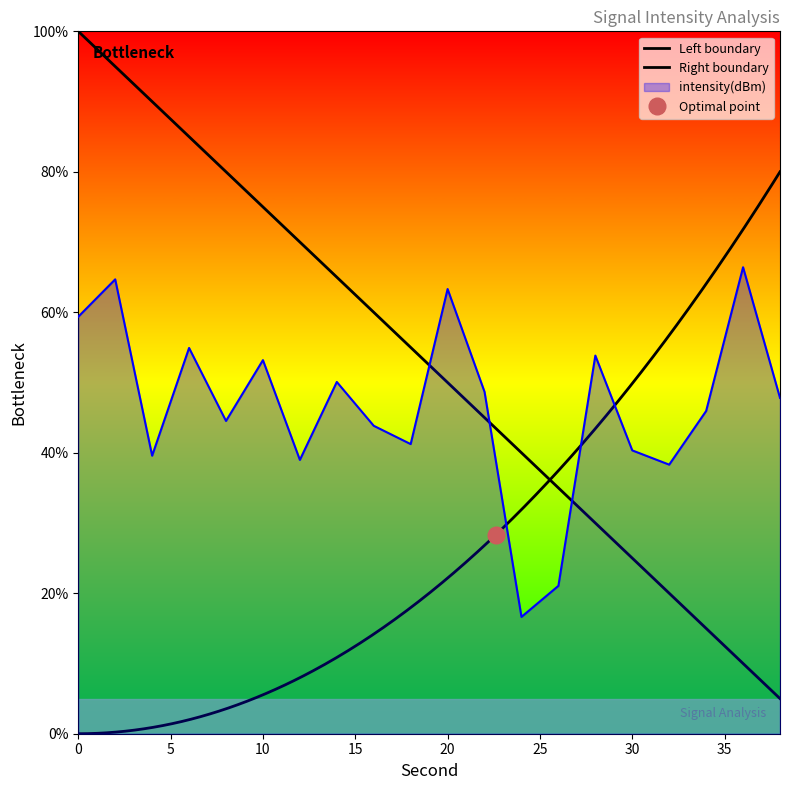

True or false: the data shows 41.2 at 18.

True